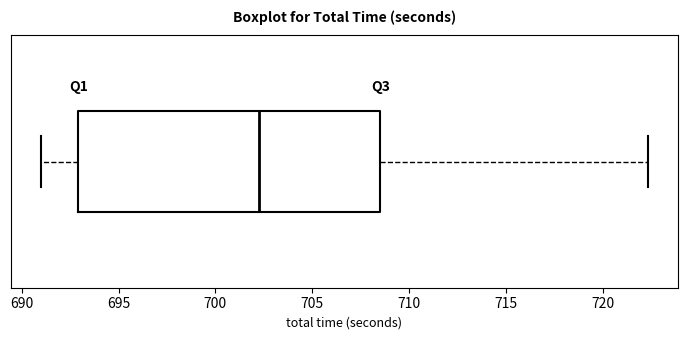

Where does the right whisker of the box end on the x-axis? The values are not printed on the chart, so give them approximately, as read against the axis.

722.5